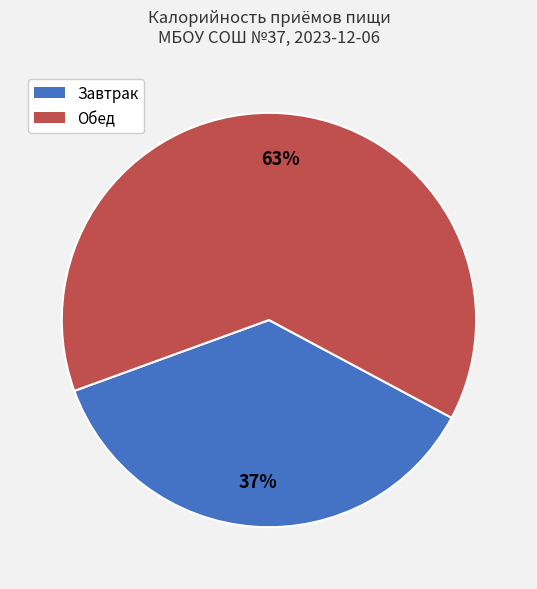

What is the majority slice?

Обед